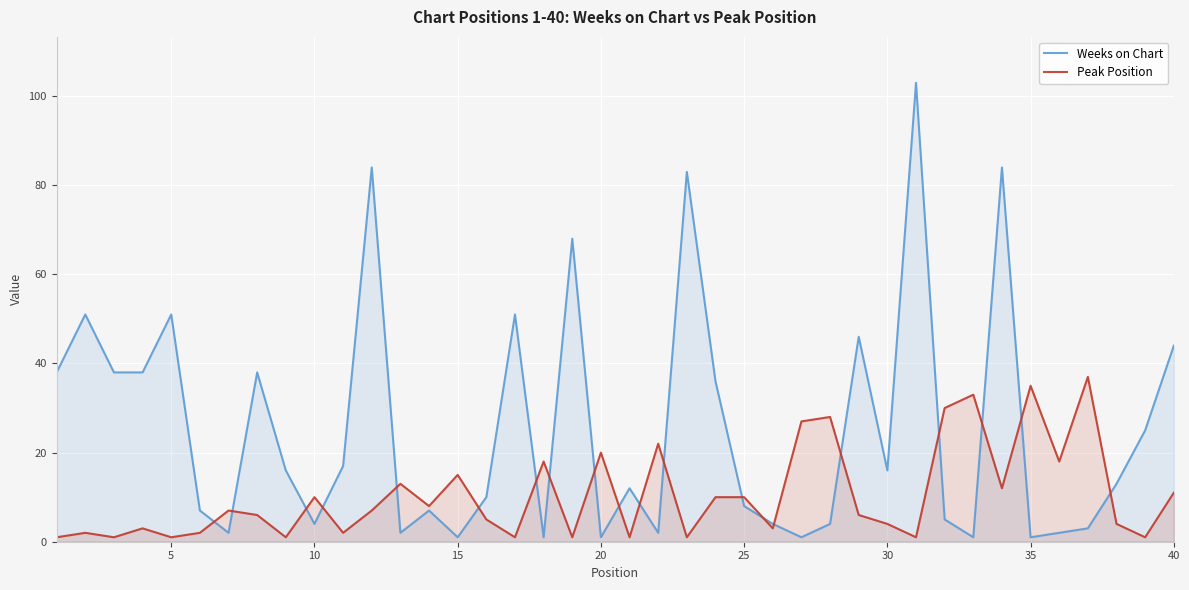

How many intersections are there between Peak Position and Weeks on Chart?

20